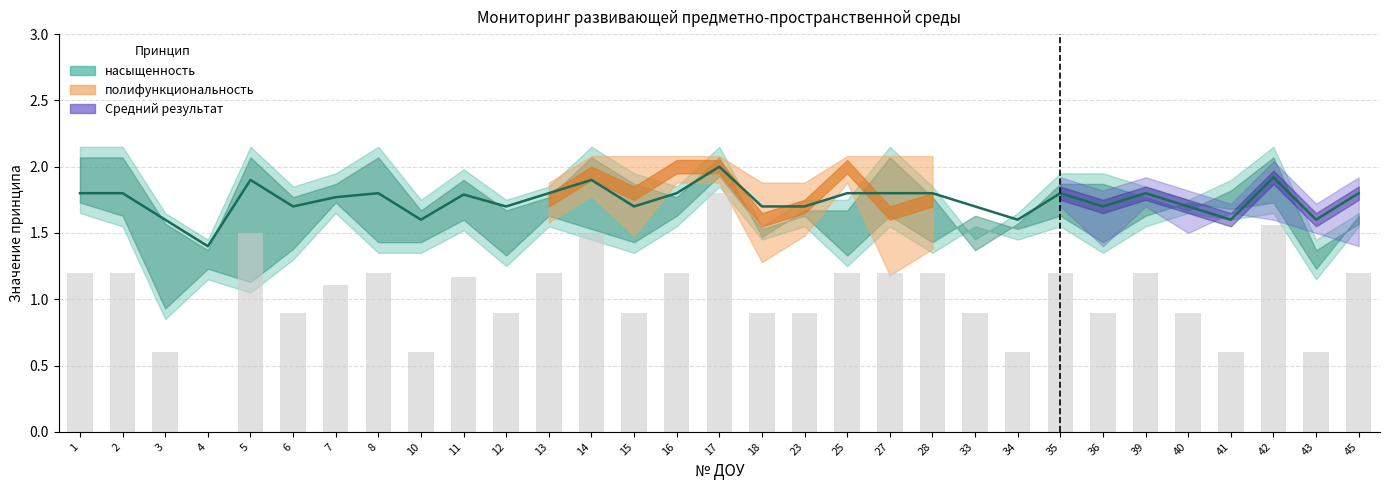

What is the difference between the highest and lowest values at 25?

0.6